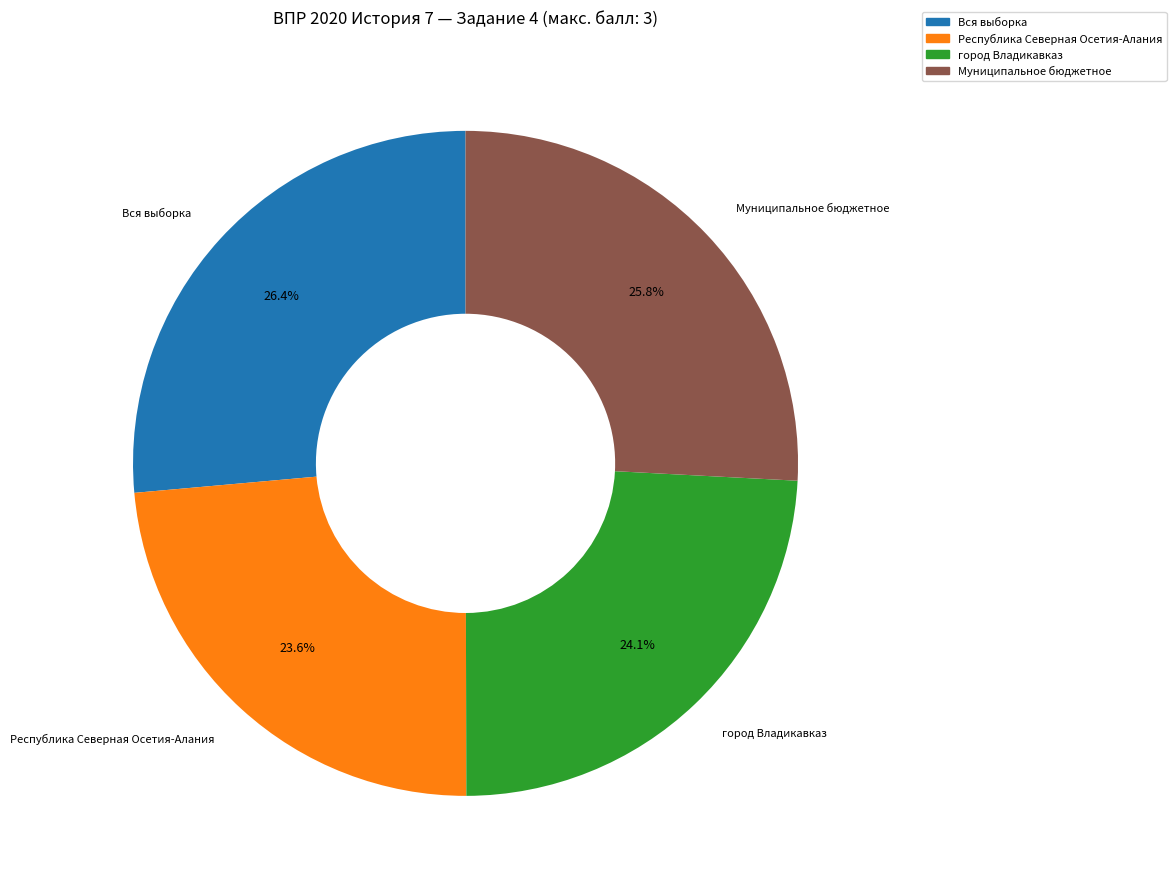

Is the sum of город Владикавказ and Республика Северная Осетия-Алания greater than half?

No